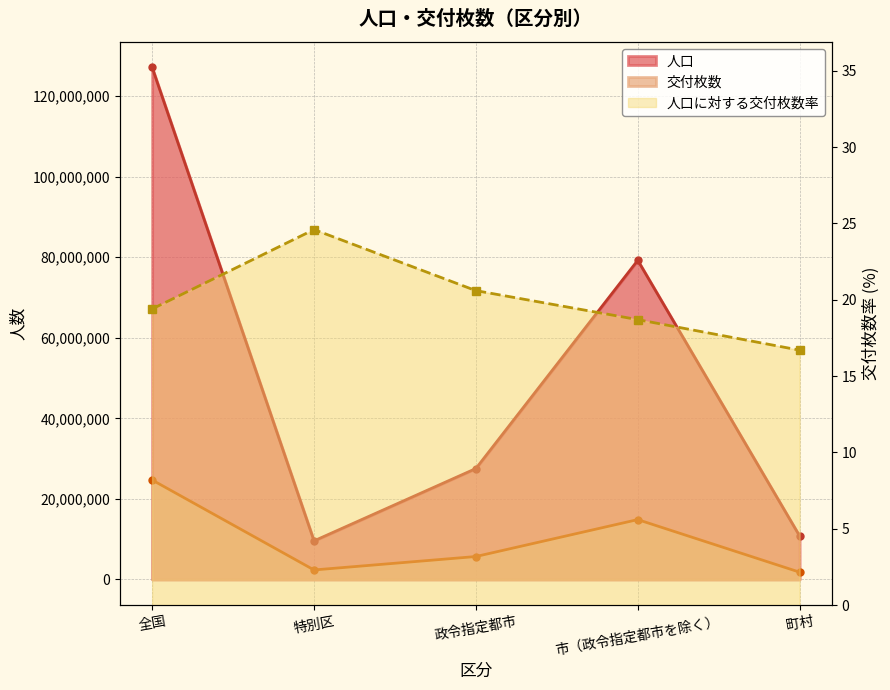

Which category has the highest value in the 人口 series?

全国